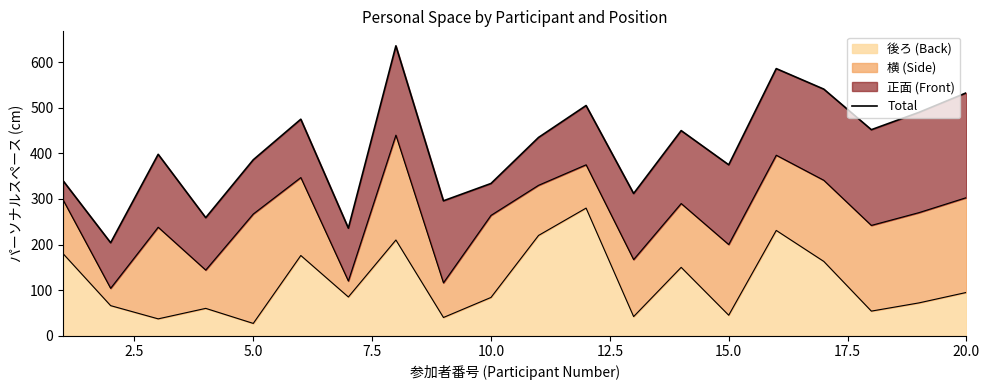

What is the maximum value for 後ろ (Back)?

280